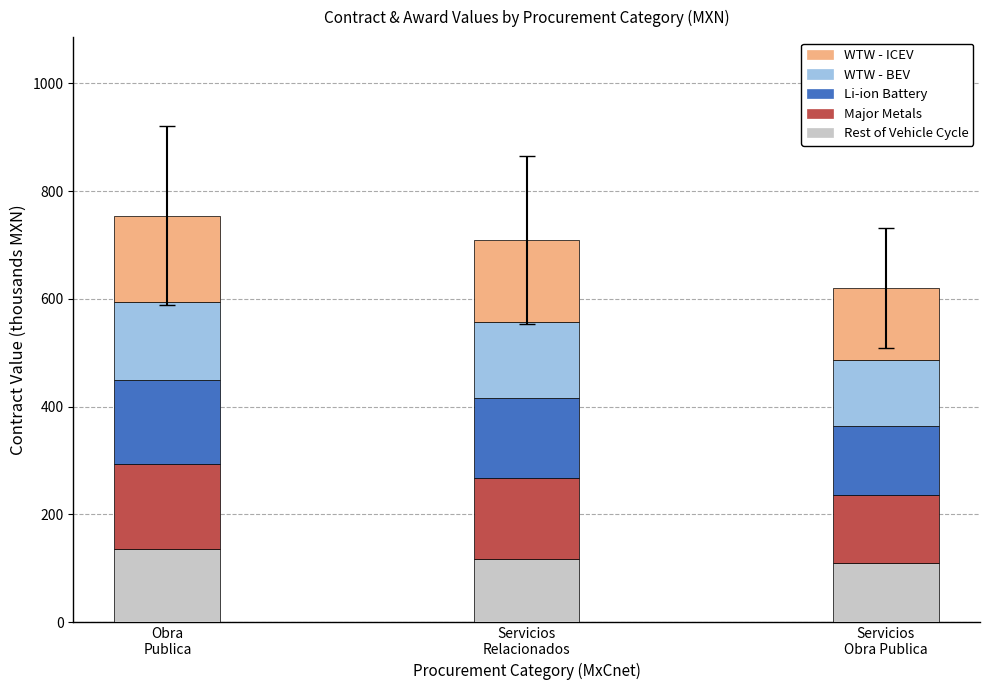

Reading right to left, what are the values for Rest of Vehicle Cycle?

110.6	117.0	135.2